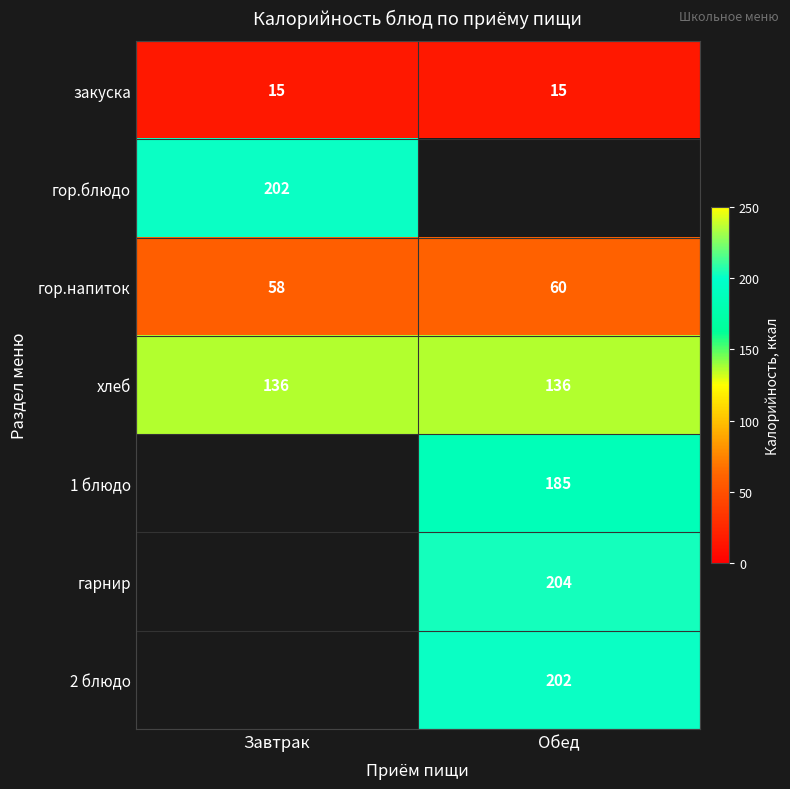

At which label is гор.напиток closest to 59?

Завтрак